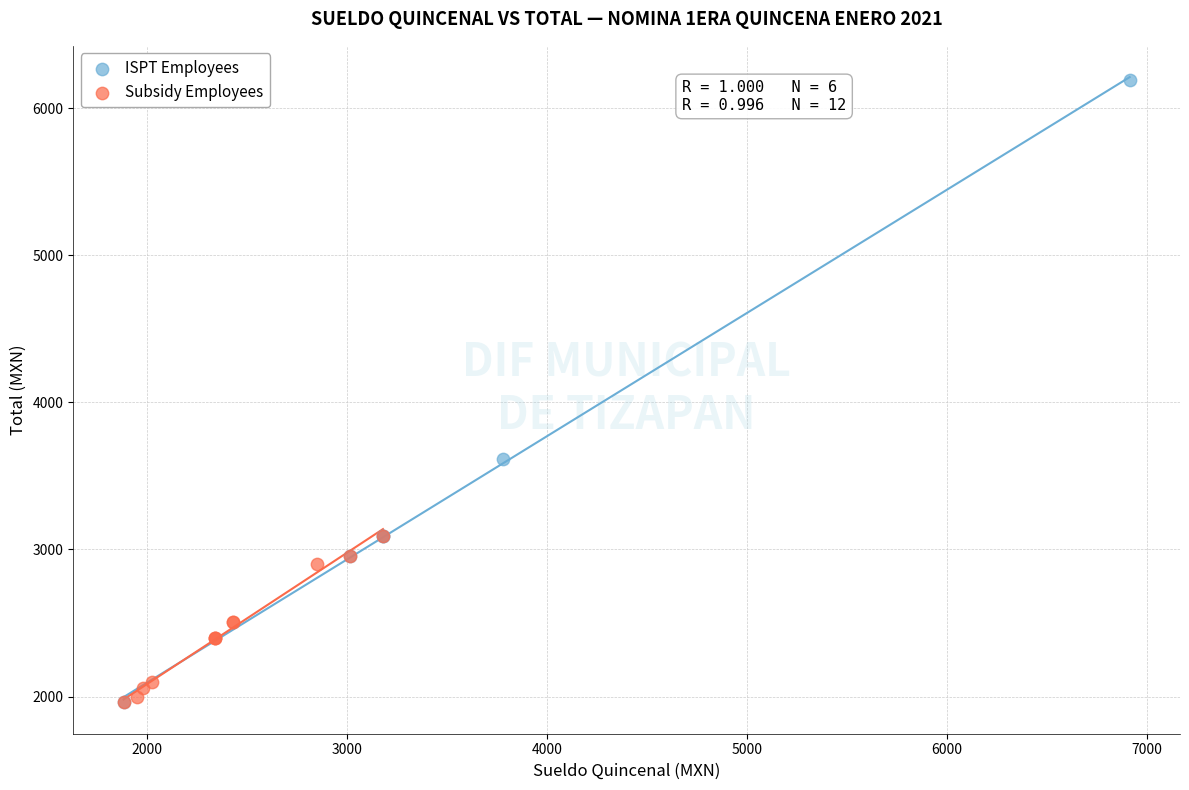

Which series reaches the maximum Y coordinate?

ISPT Employees